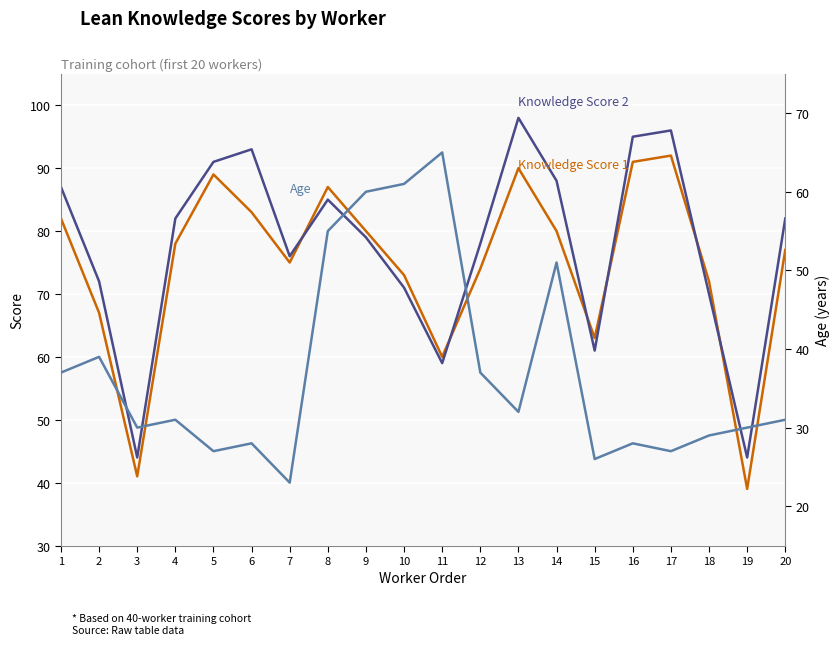

What is the spread (max minus min) of values at 8?

32